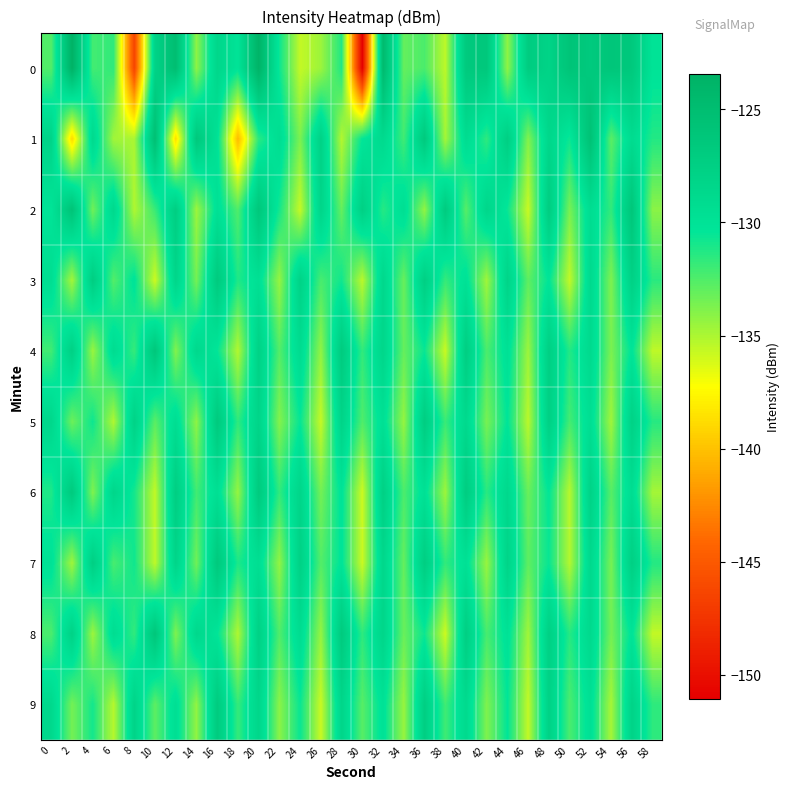

How many categories are shown in the chart?

30